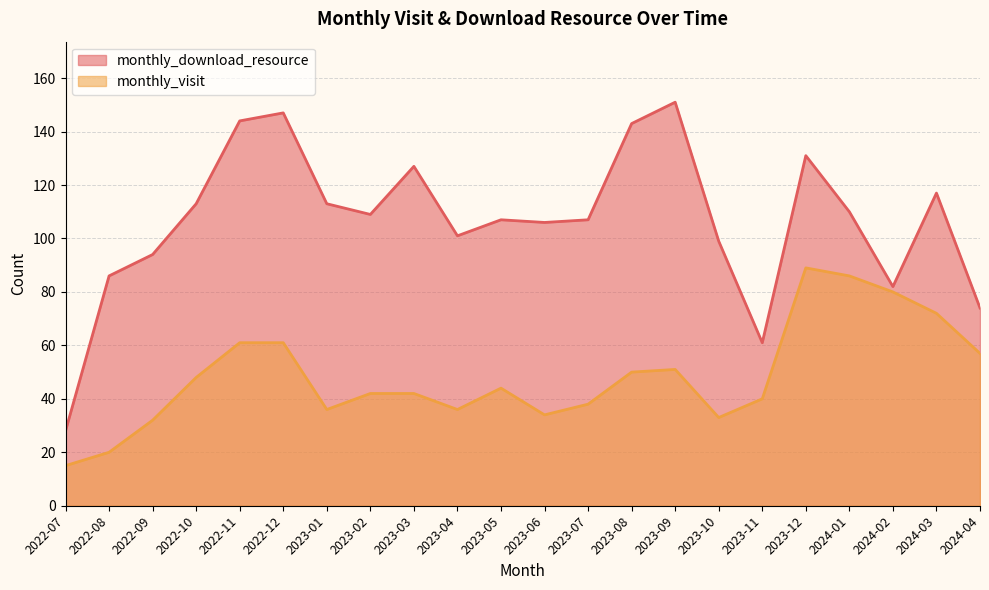

True or false: monthly_visit has more than 0 interior local peaks.

True